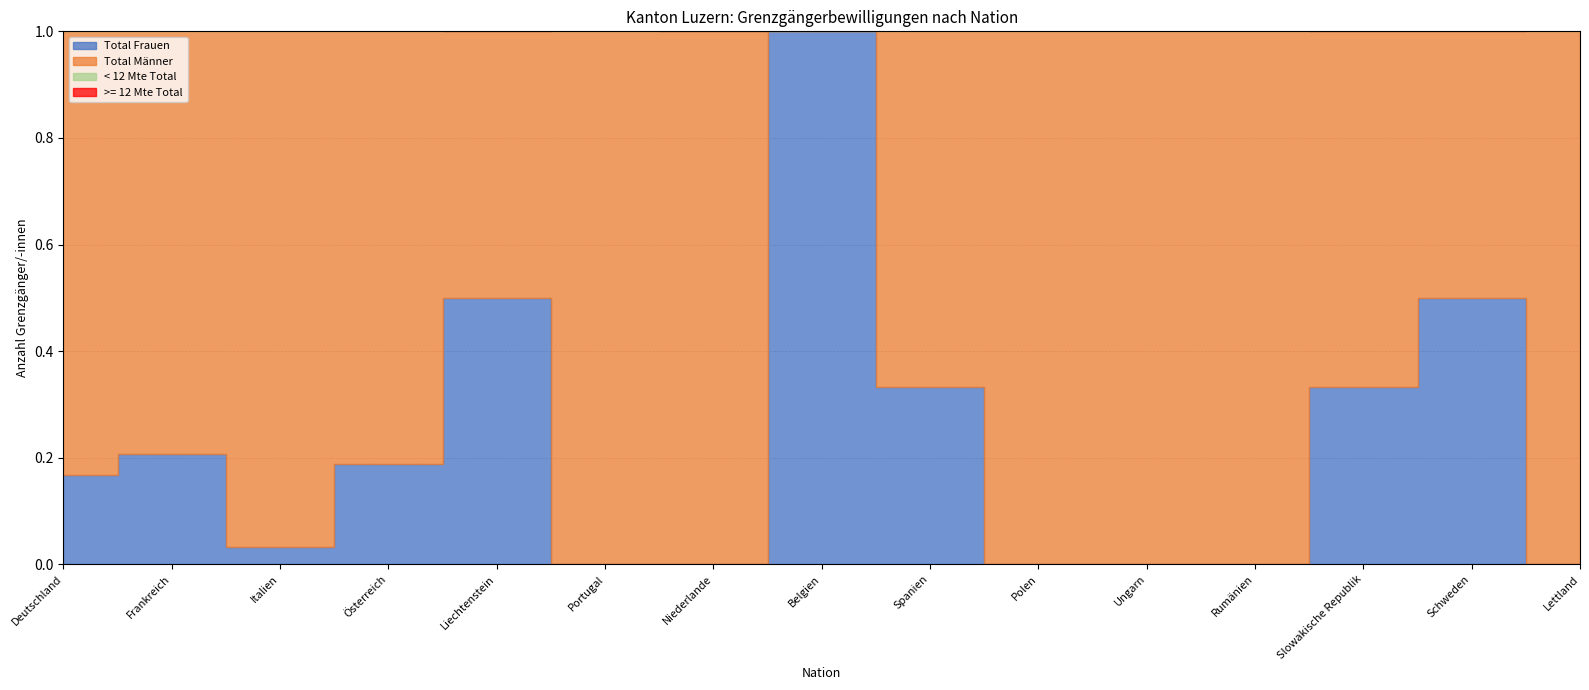

Which series ends up on top after the final intersection of Total Männer and Total Frauen?

Total Männer